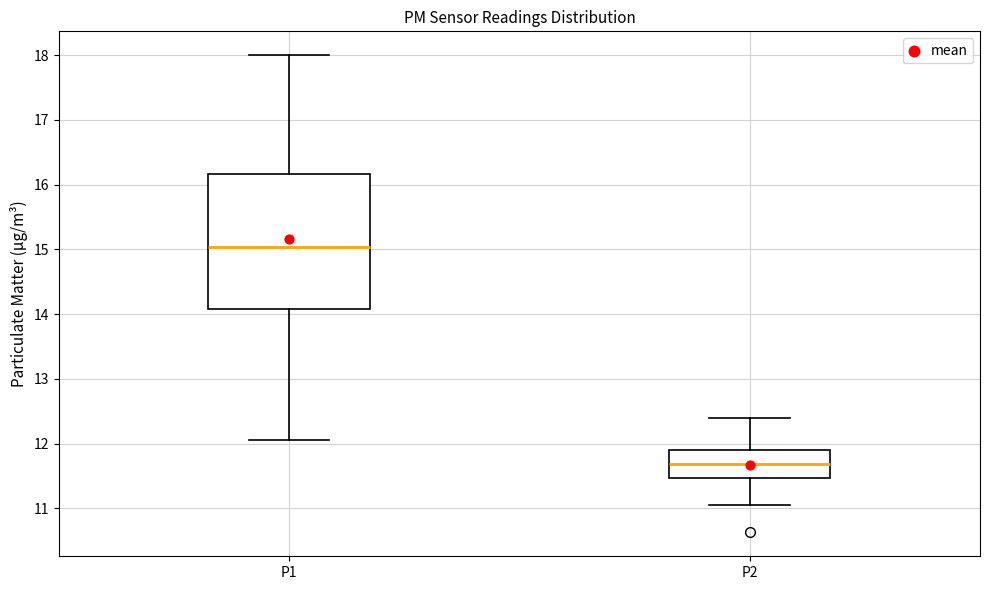

Which box's median line is the lowest?

P2